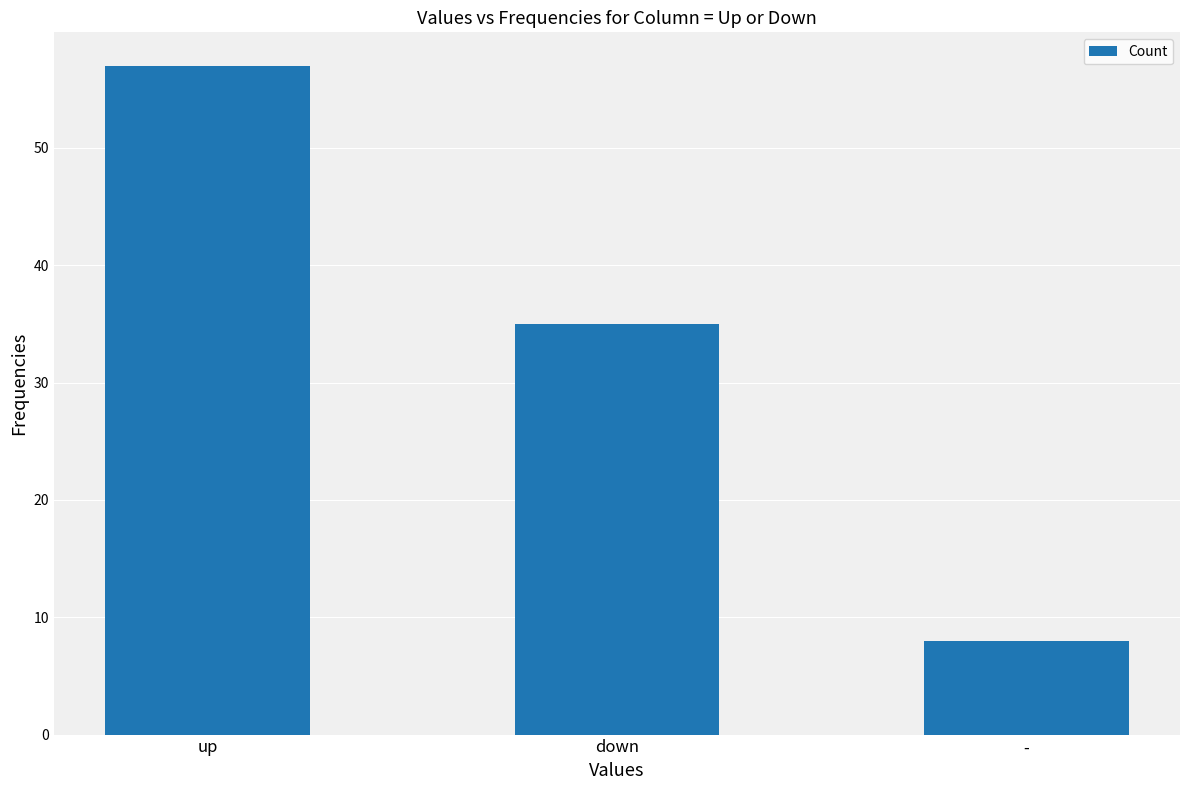

List the labels in order of value, smallest first.

-, down, up